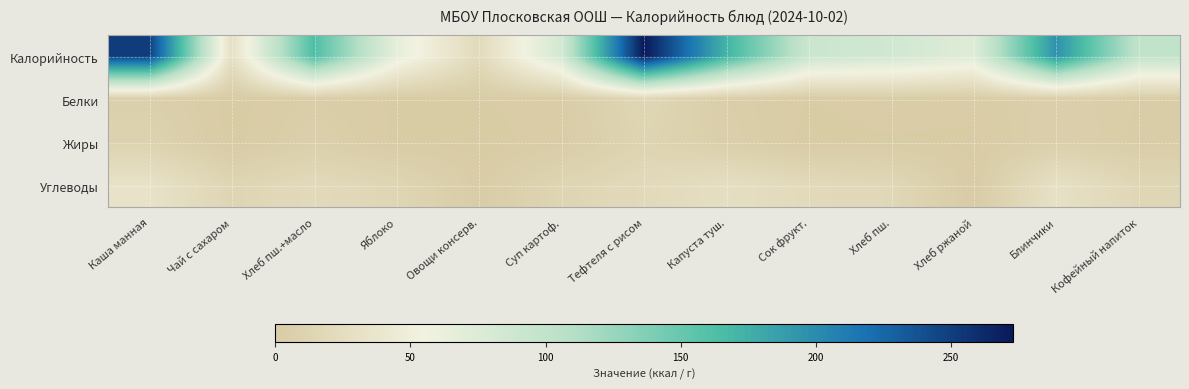

What is the difference between the Углеводы values at Чай с сахаром and Капуста туш.?

13.0